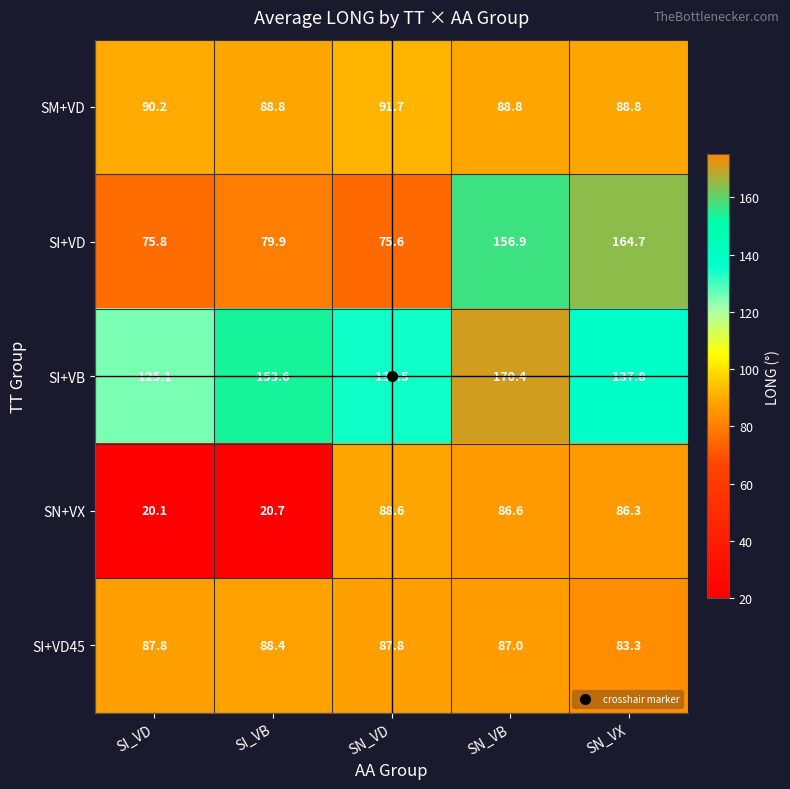

At which label is SI+VB closest to 147?

SI_VB